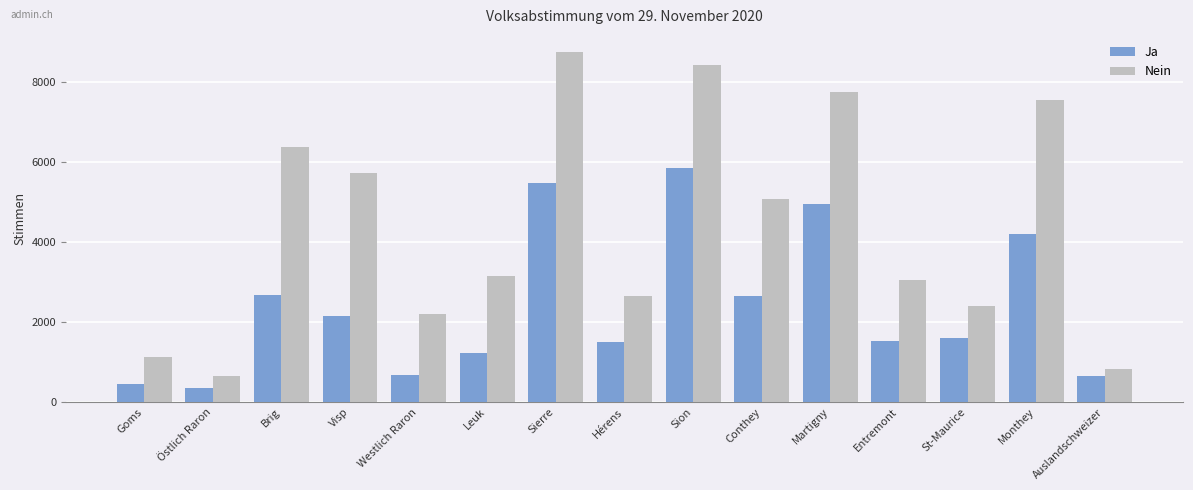

Where is Nein nearest to the value 4683?

Conthey